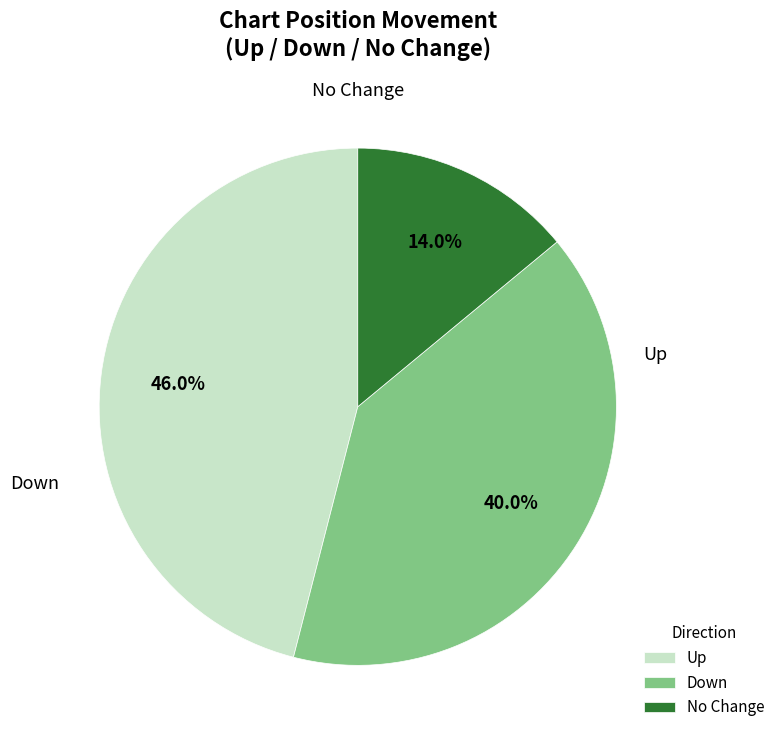

To the nearest percent, what is the difference between the largest and smallest slice percentages?

32%